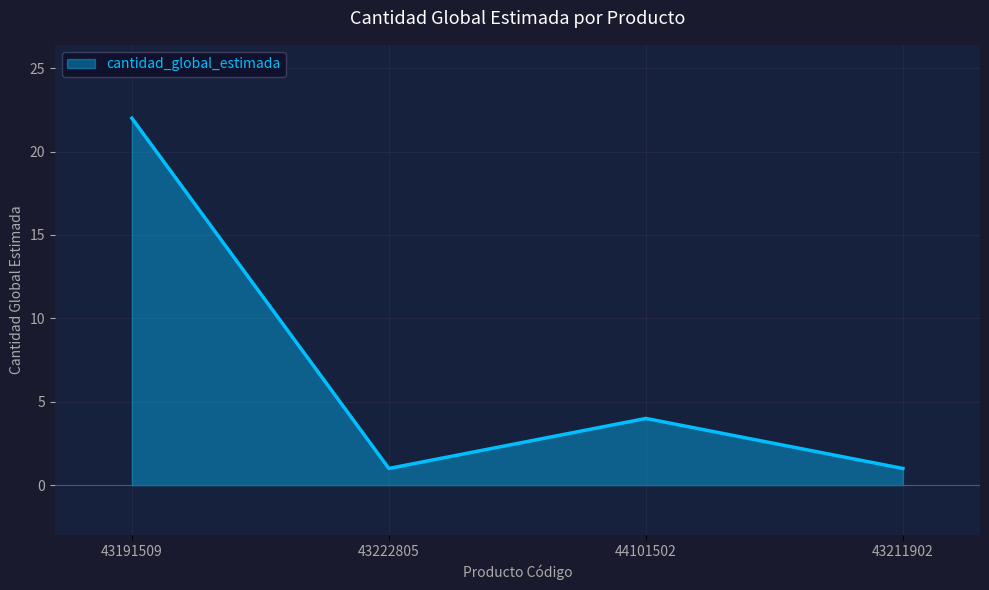

True or false: the data shows 2 at 43222805.

False